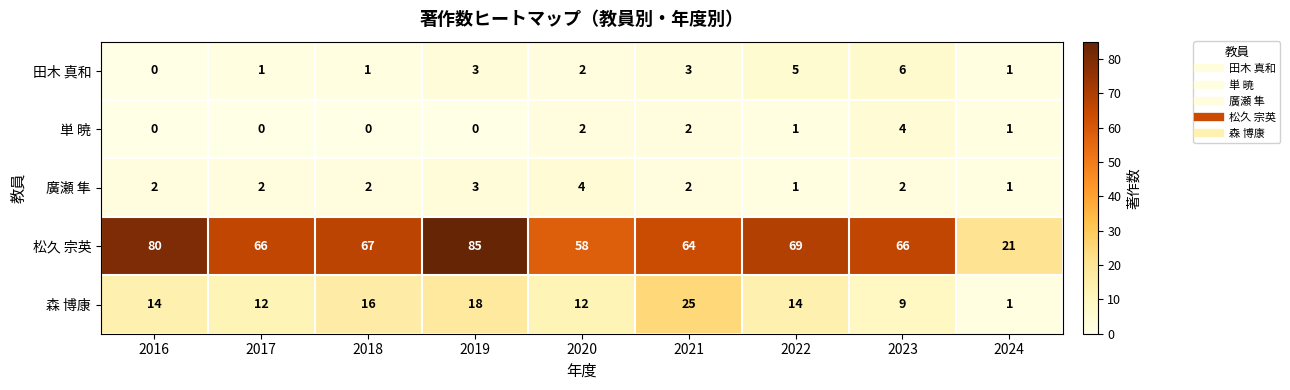

What is the total value across all series at 2018?

86